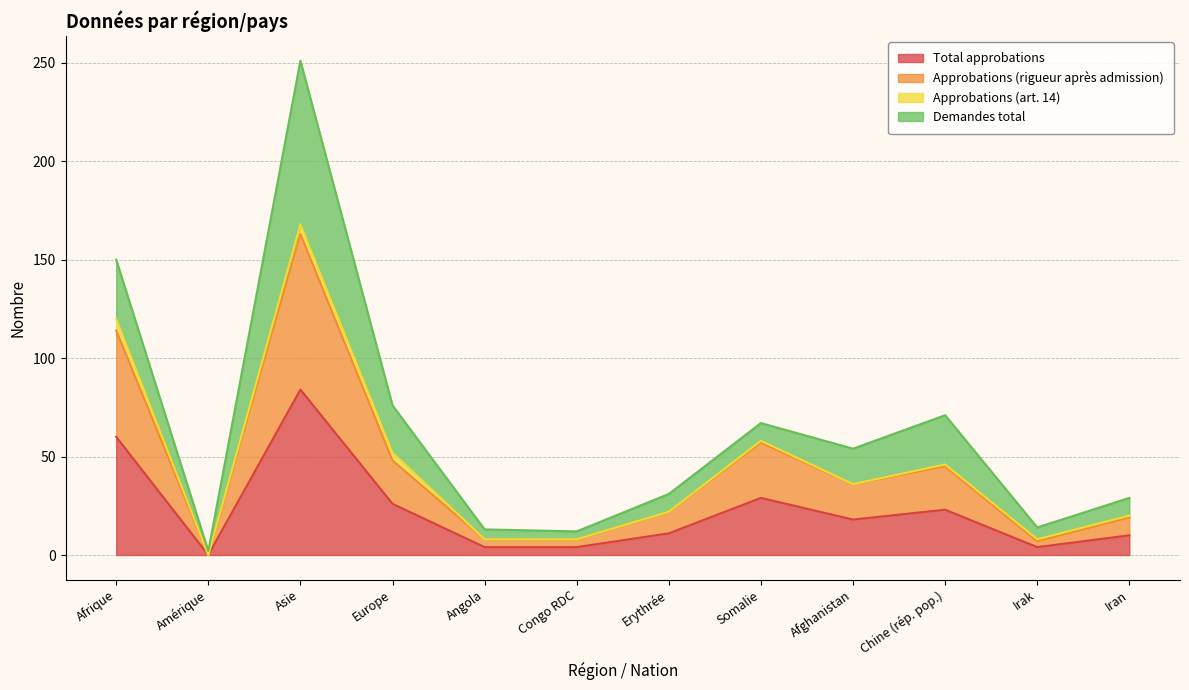

At which category does Total approbations reach its first local valley?

Amérique